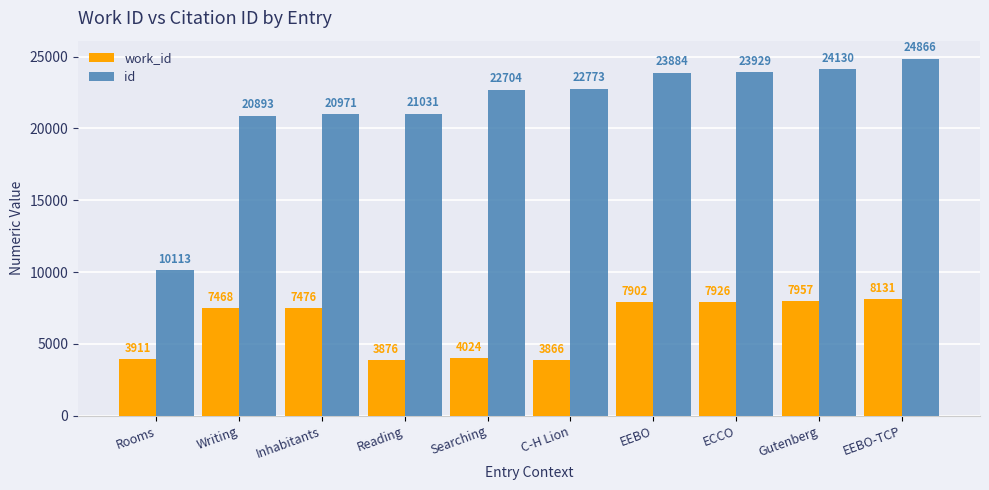

Reading left to right, extract all data points from this chart.

work_id: 3911	7468	7476	3876	4024	3866	7902	7926	7957	8131
id: 10113	20893	20971	21031	22704	22773	23884	23929	24130	24866